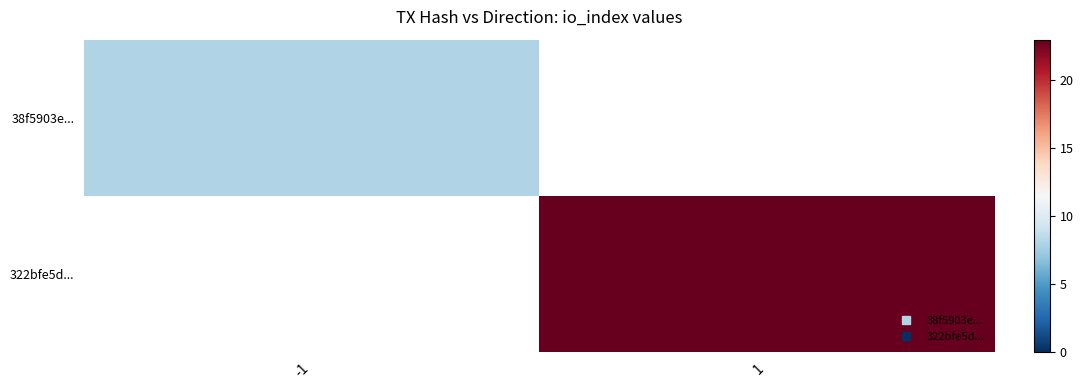

How many categories are shown in the chart?

2